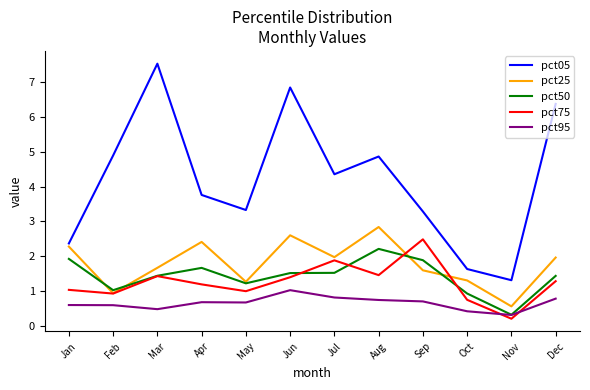

Does the chart display data point markers on the line(s)?

No